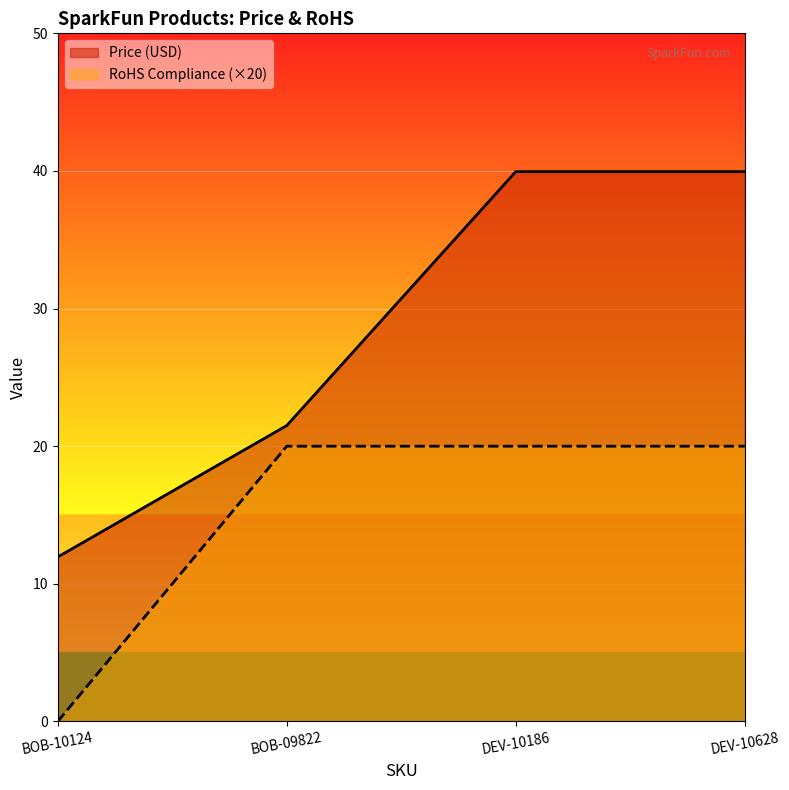

Reading left to right, list all the values displayed in this chart.

Price (USD): 11.9	21.5	40.0	40.0
RoHS Compliance: 0.0	20.0	20.0	20.0